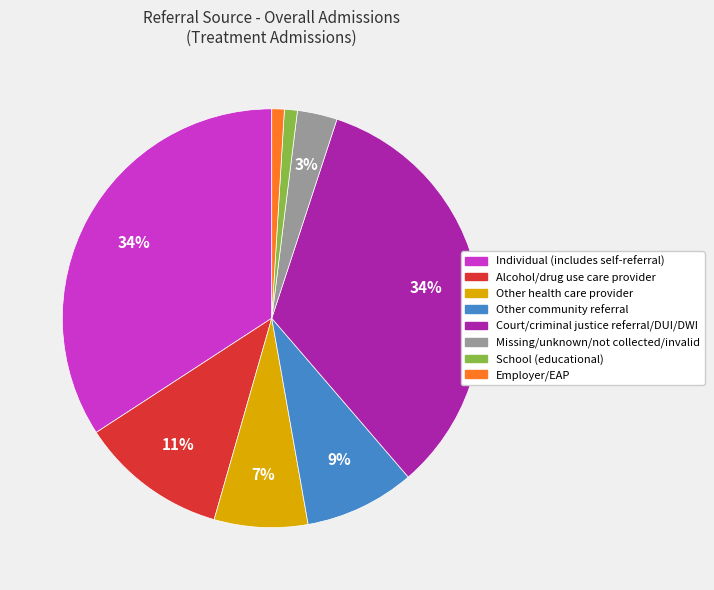

To the nearest percent, what portion does Court/criminal justice referral/DUI/DWI represent?

34%